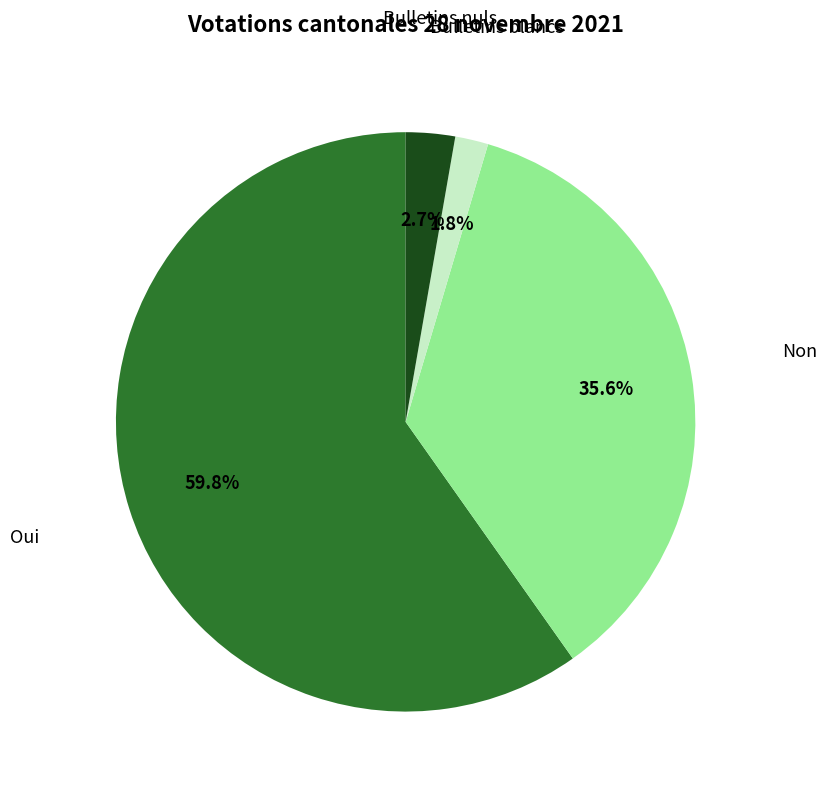

To the nearest percent, what percentage of the pie is Non?

36%